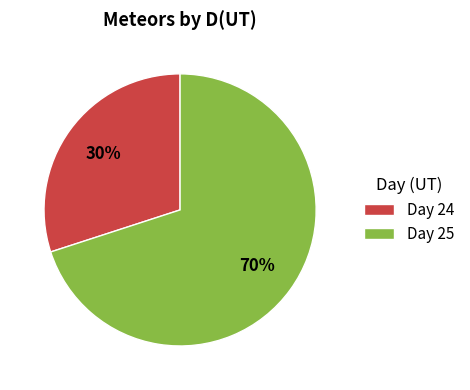

Which slice is the largest?

Day 25